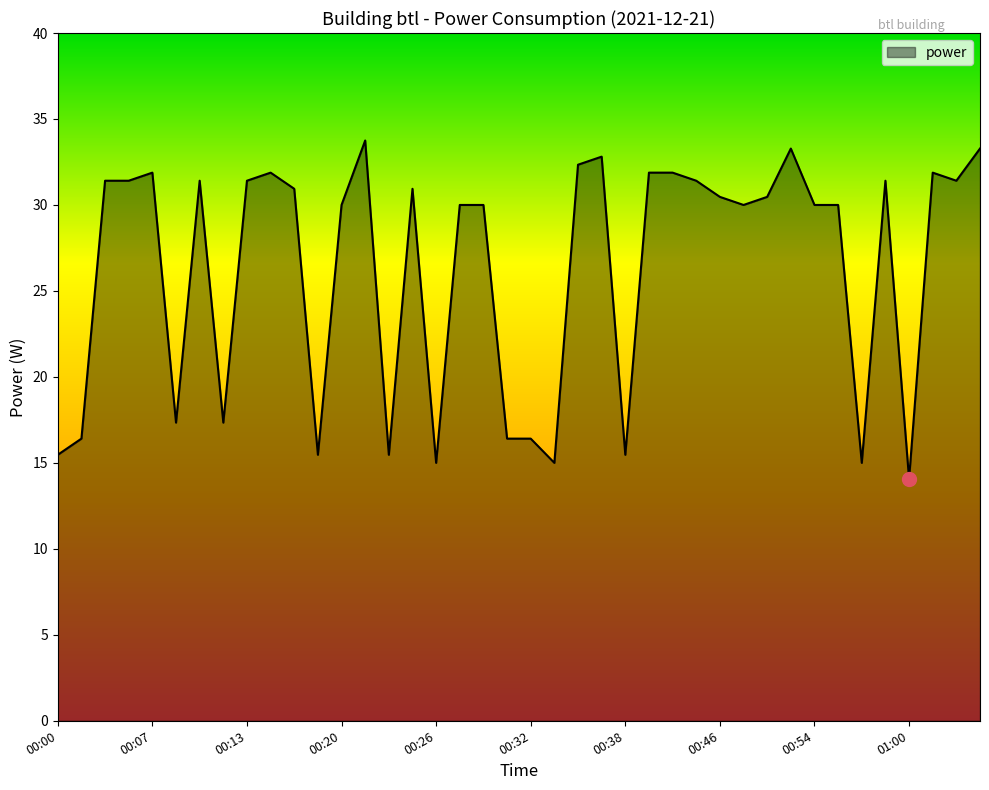

What is the smallest value displayed?

14.1